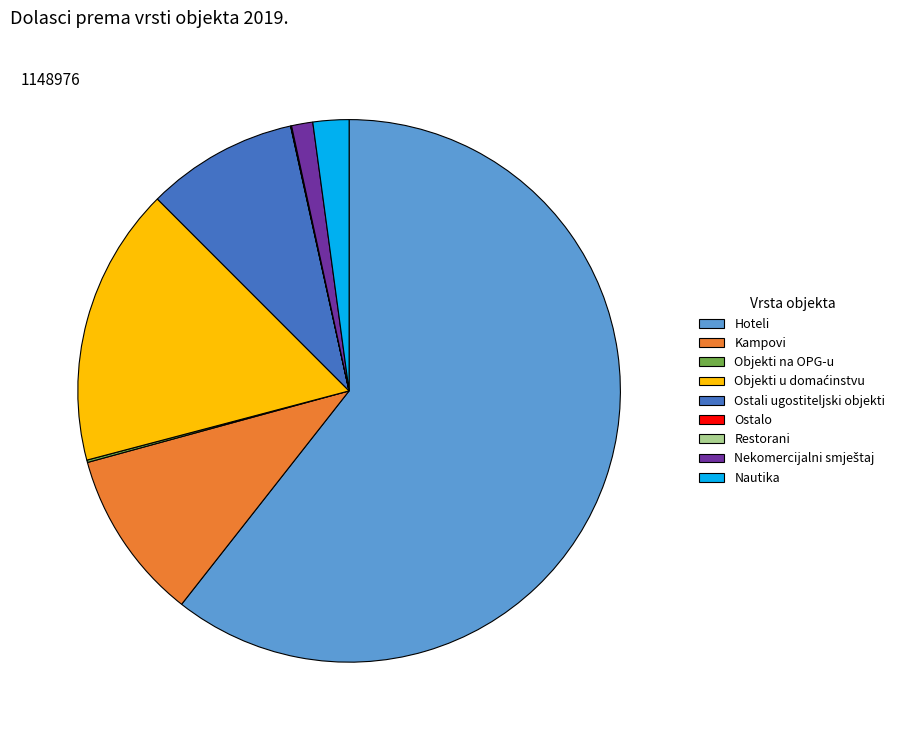

Do Hoteli and Ostali ugostiteljski objekti together represent more than half of the pie?

Yes